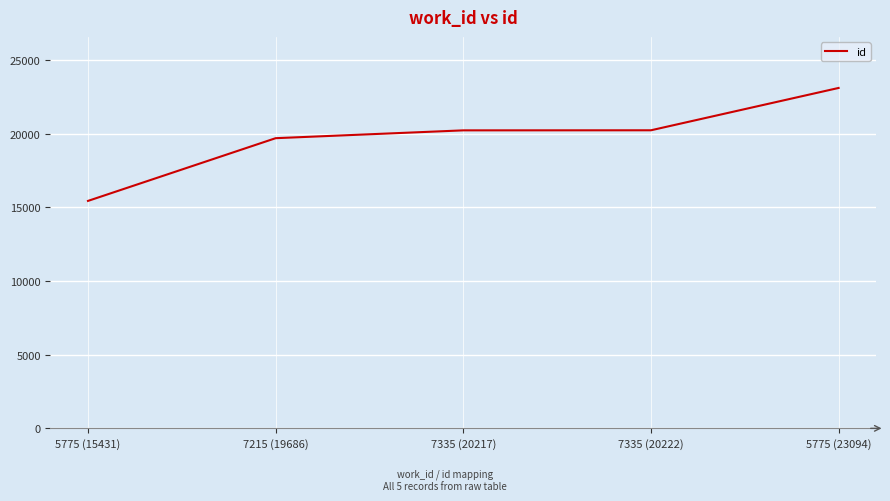

Which category has the lowest value across all series?

5775 (15431)